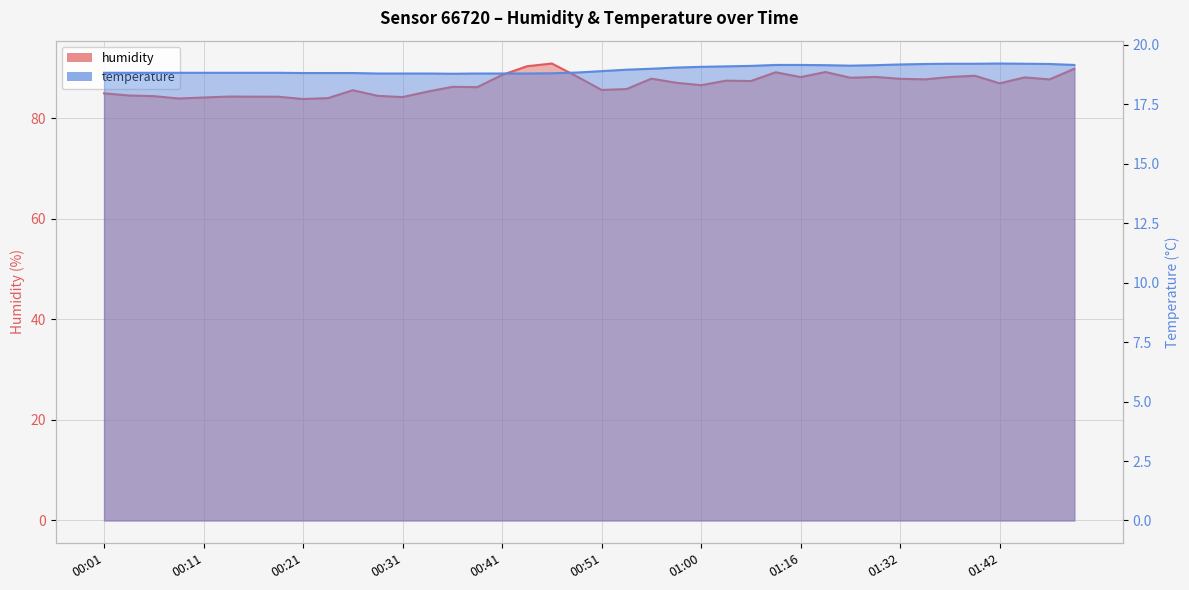

True or false: temperature has a value of 10.2 at 00:55.

False